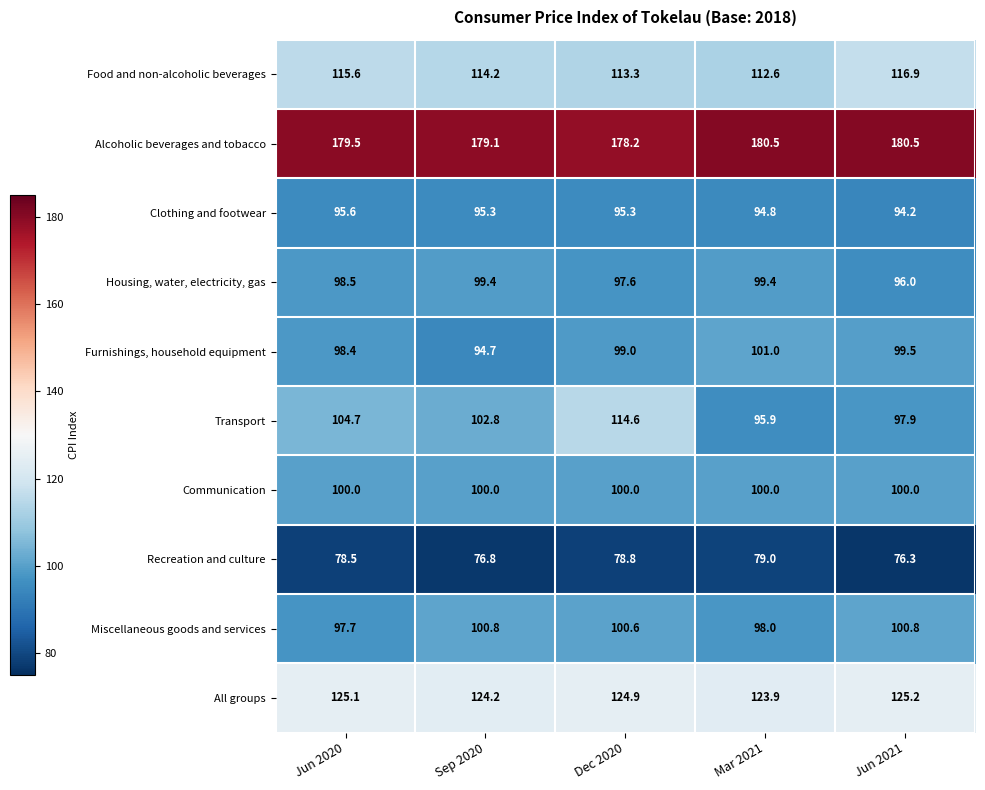

What is the approximate value of Food and non-alcoholic beverages at Jun 2021?

116.9